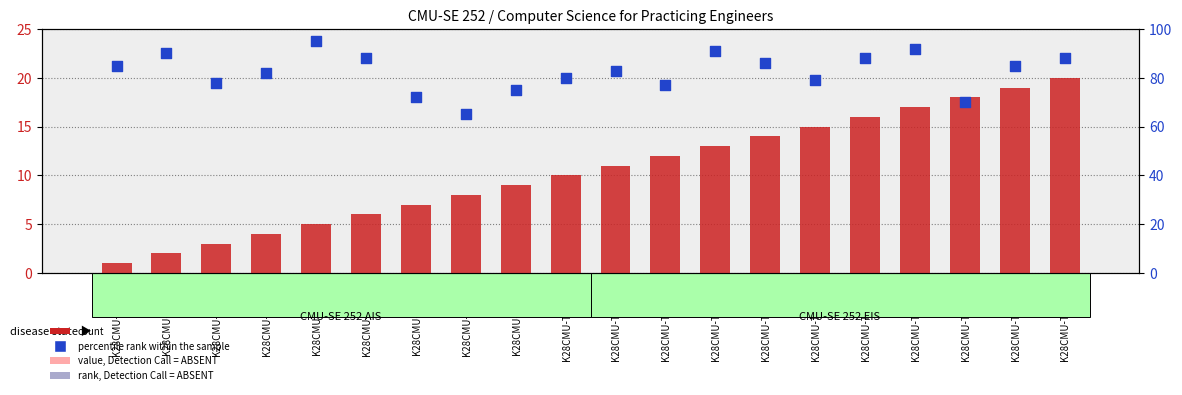

Which series contains the highest Y value?

percentile rank within the sample